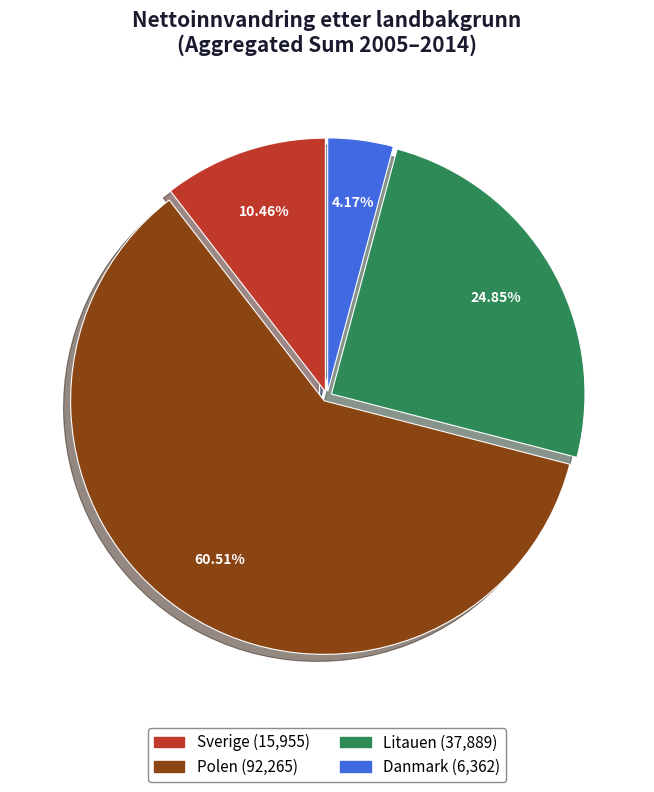

Which slice is the largest?

Polen